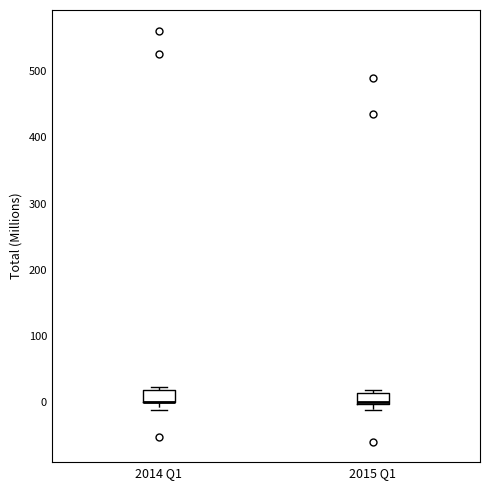

Reading left to right, read every box against the y-axis: the position of its median line, the range the box covers, and the ends of its whiskers. The values are not printed on the chart, so give them approximately, as read against the axis.

2014 Q1: median 0 (drawn on the box's lower edge), box 0 to 20, whiskers -10 to 20 (just above the box's upper edge)
2015 Q1: median 0 (drawn on the box's lower edge), box 0 to 10, whiskers -10 to 20